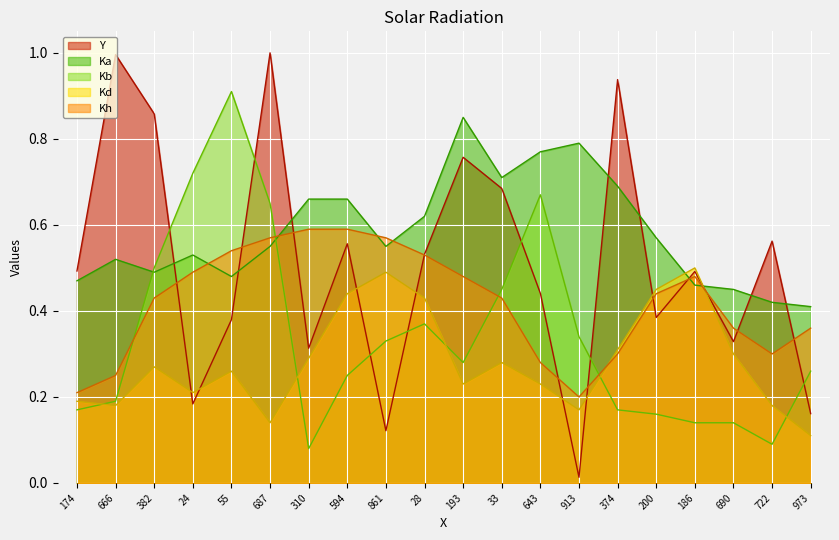

List the labels in order of Ka value, largest first.

193, 913, 643, 33, 374, 310, 594, 28, 200, 687, 861, 24, 666, 382, 55, 174, 186, 690, 722, 973